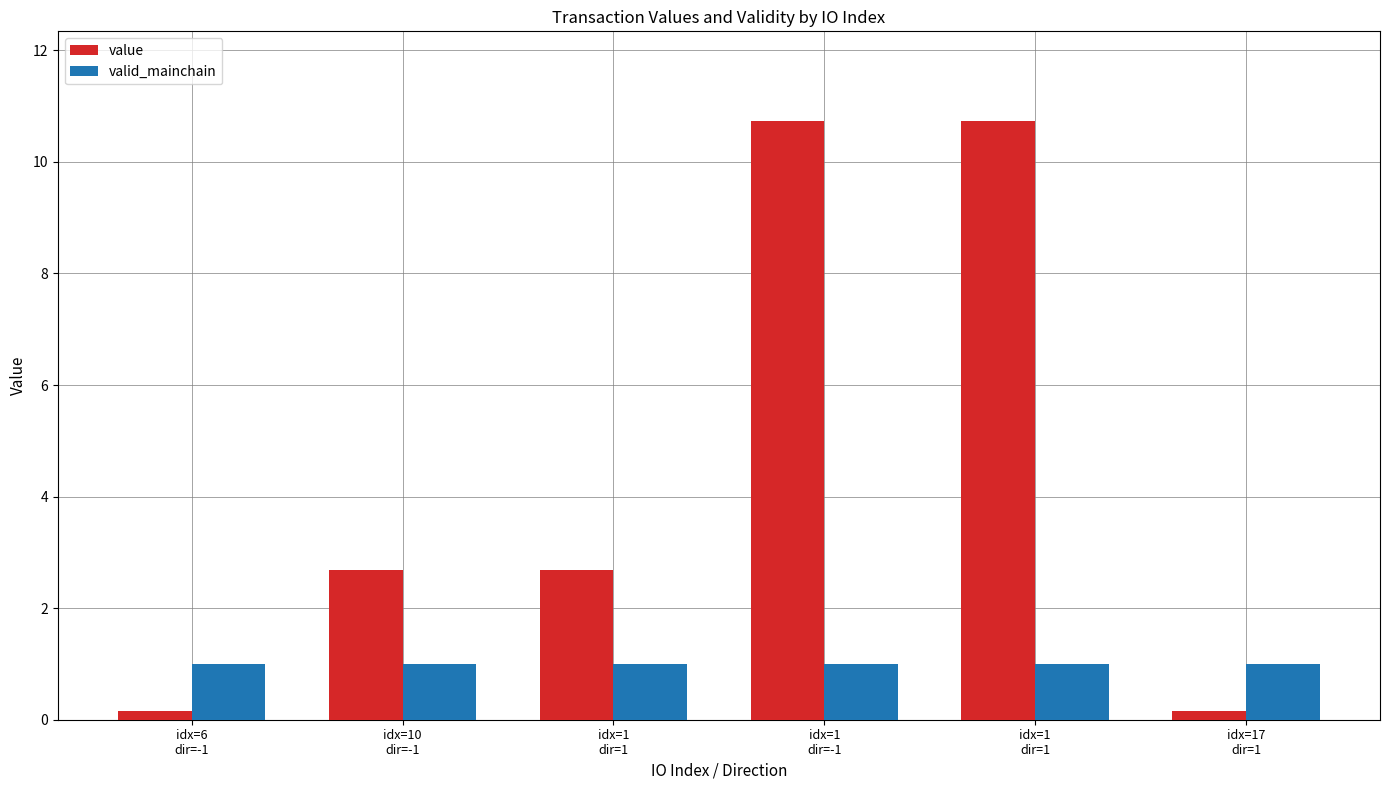

How many distinct data groups are displayed?

2